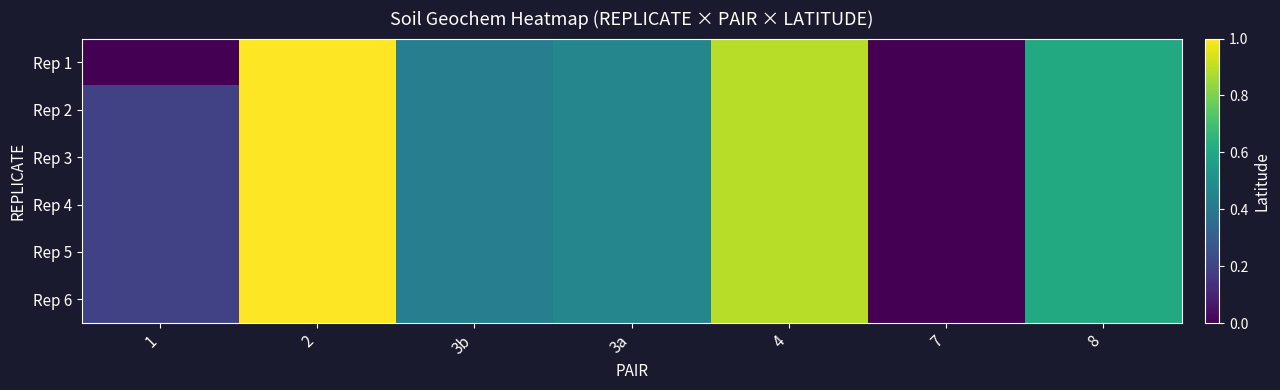

Reading left to right, extract all data points from this chart.

Rep 1: 1=0.0	2=1.0	3b=0.4	3a=0.5	4=0.9	7=0.0	8=0.6
Rep 2: 1=0.2	2=1.0	3b=0.4	3a=0.5	4=0.9	7=0.0	8=0.6
Rep 3: 1=0.2	2=1.0	3b=0.4	3a=0.5	4=0.9	7=0.0	8=0.6
Rep 4: 1=0.2	2=1.0	3b=0.4	3a=0.5	4=0.9	7=0.0	8=0.6
Rep 5: 1=0.2	2=1.0	3b=0.4	3a=0.5	4=0.9	7=0.0	8=0.6
Rep 6: 1=0.2	2=1.0	3b=0.4	3a=0.5	4=0.9	7=0.0	8=0.6